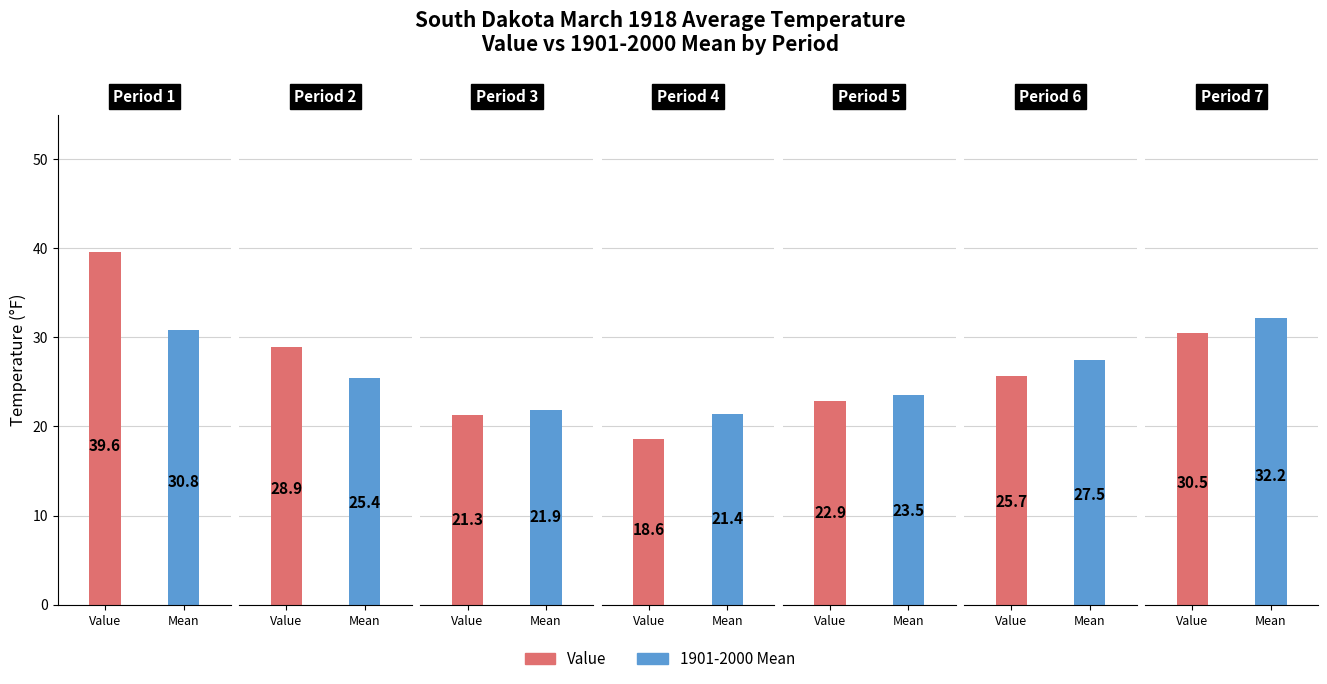

True or false: value has a value of 22.9 at 4.

True